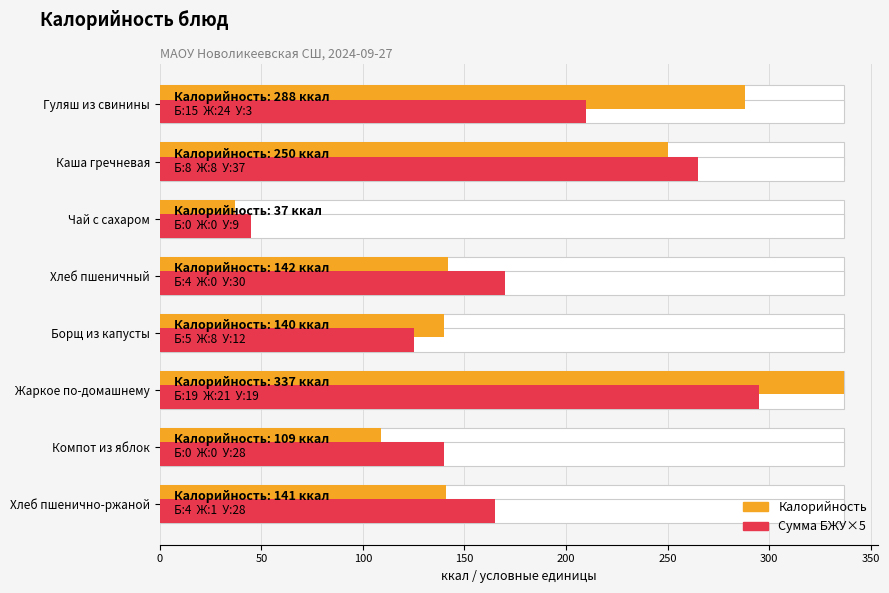

Which series has the largest total across all categories?

Калорийность